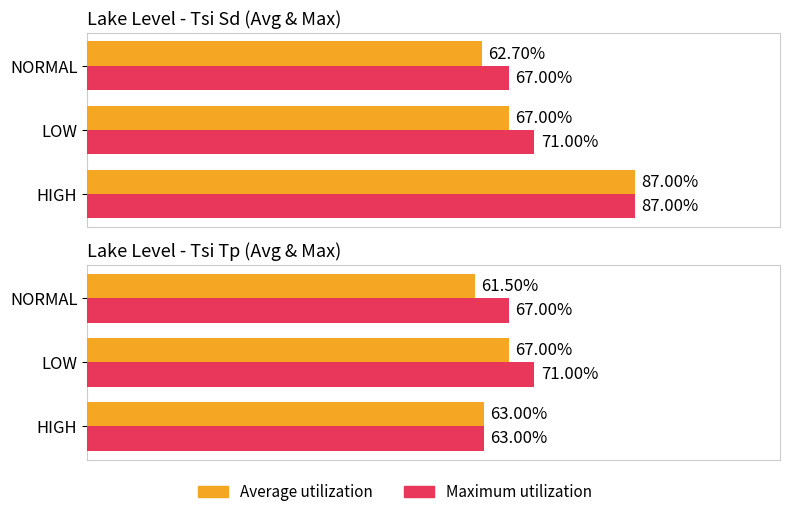

Count the number of data series in this chart.

2